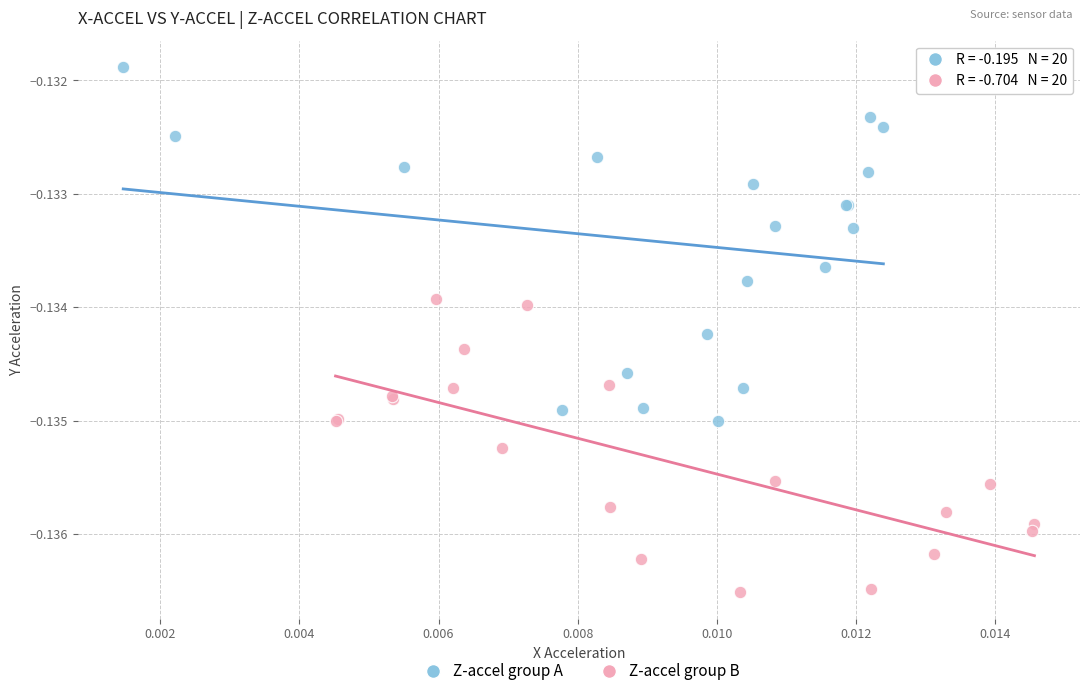

Which series contains the lowest Y value?

Z-accel group B